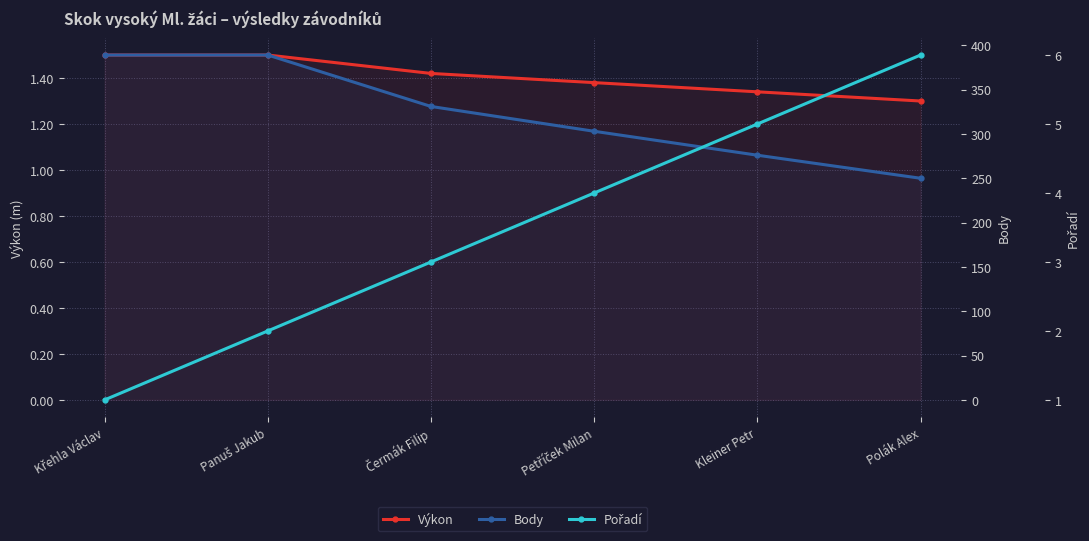

At which label is Body closest to 319?

Čermák Filip